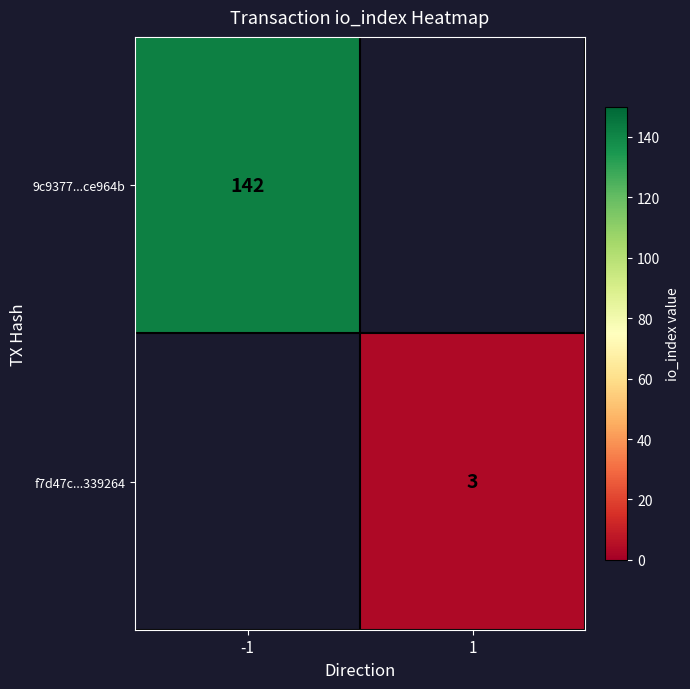

What is the minimum value shown in the chart?

3.0